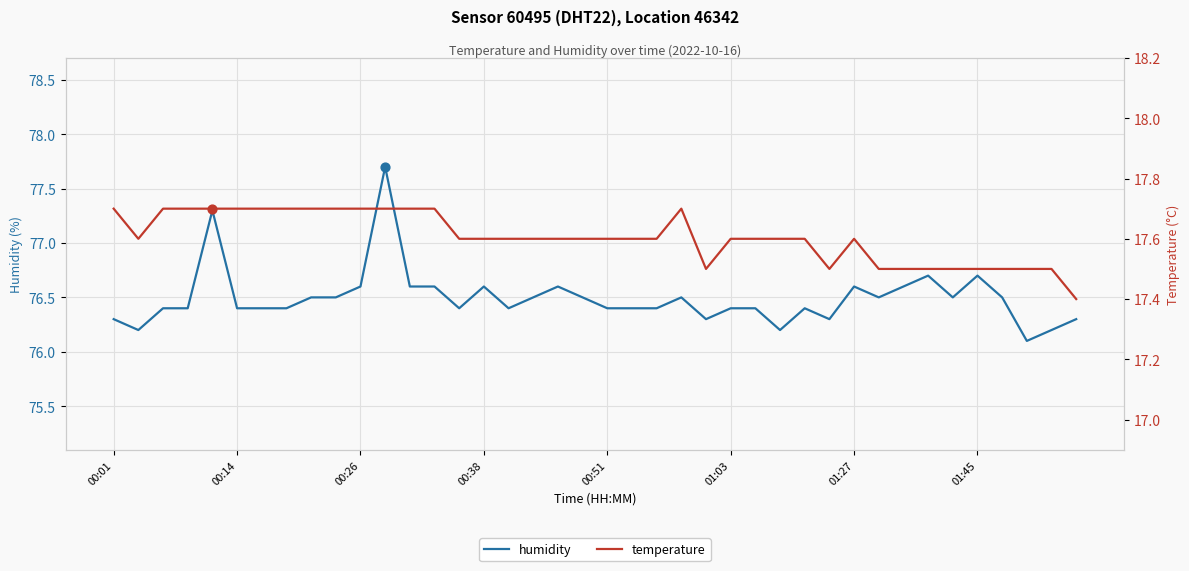

What are all the series names shown in the legend?

humidity, temperature